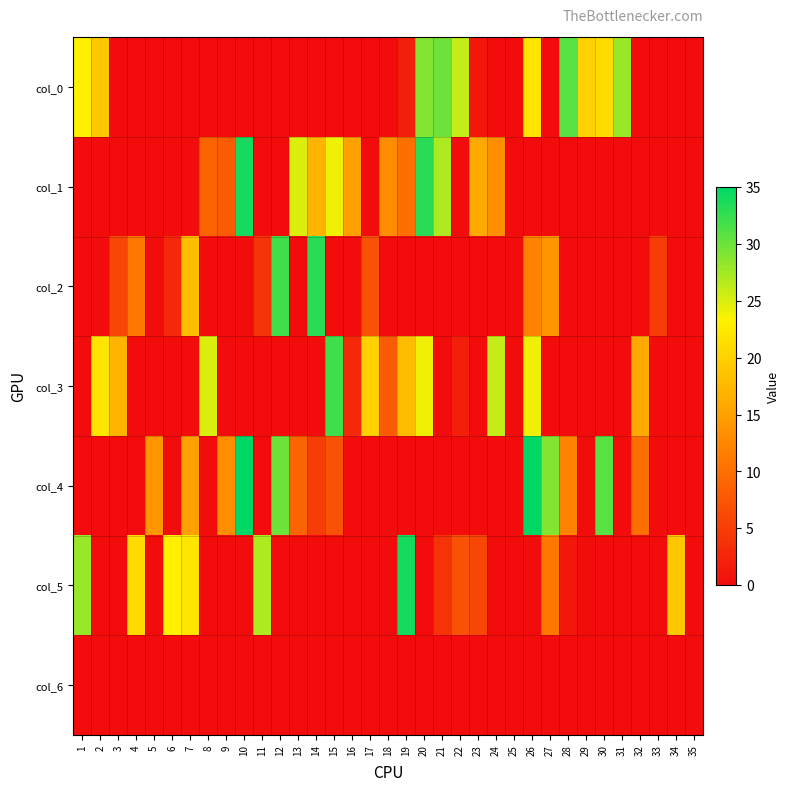

Between 14 and 28, which series saw the biggest shift?

col_2